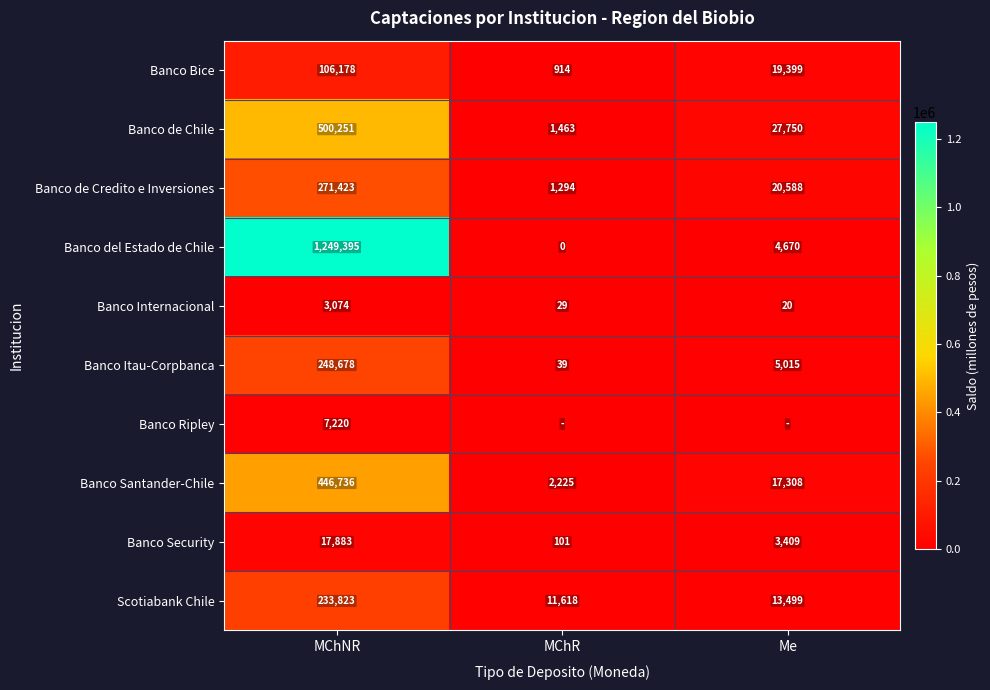

Which series has the largest total across all categories?

Banco del Estado de Chile